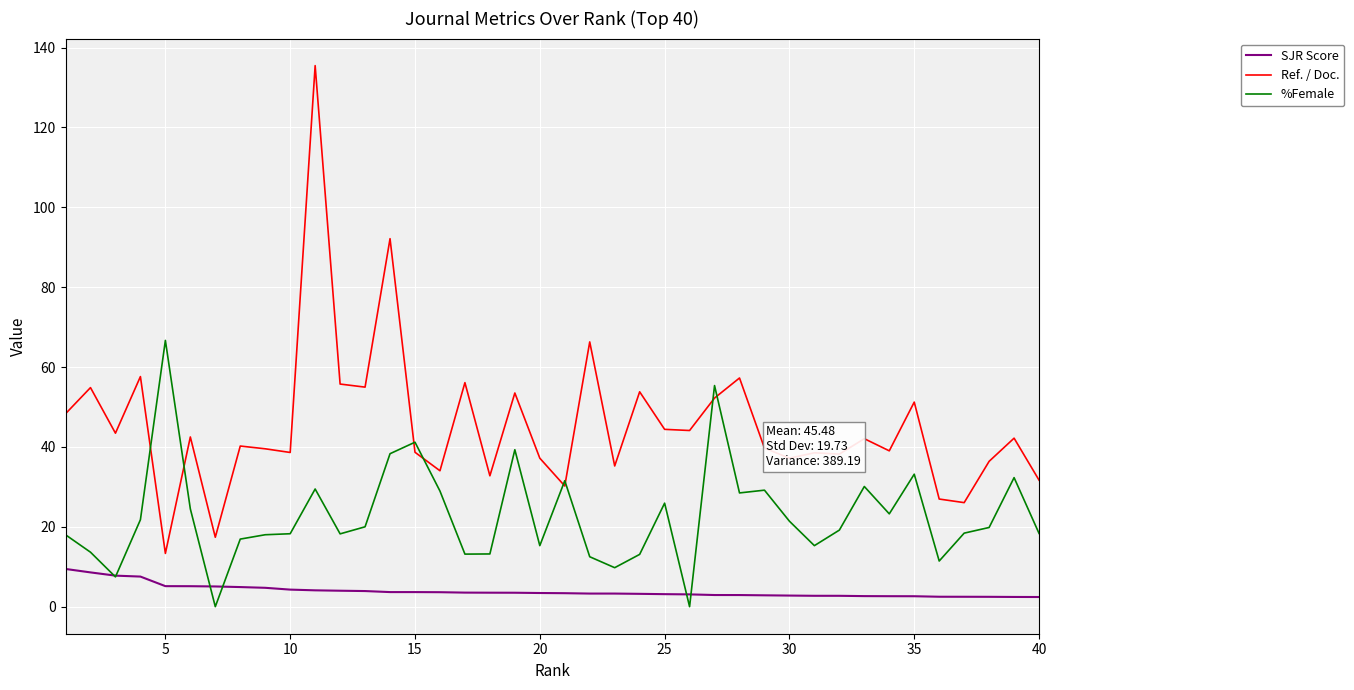

True or false: SJR Score and Ref. / Doc. cross at least once.

False